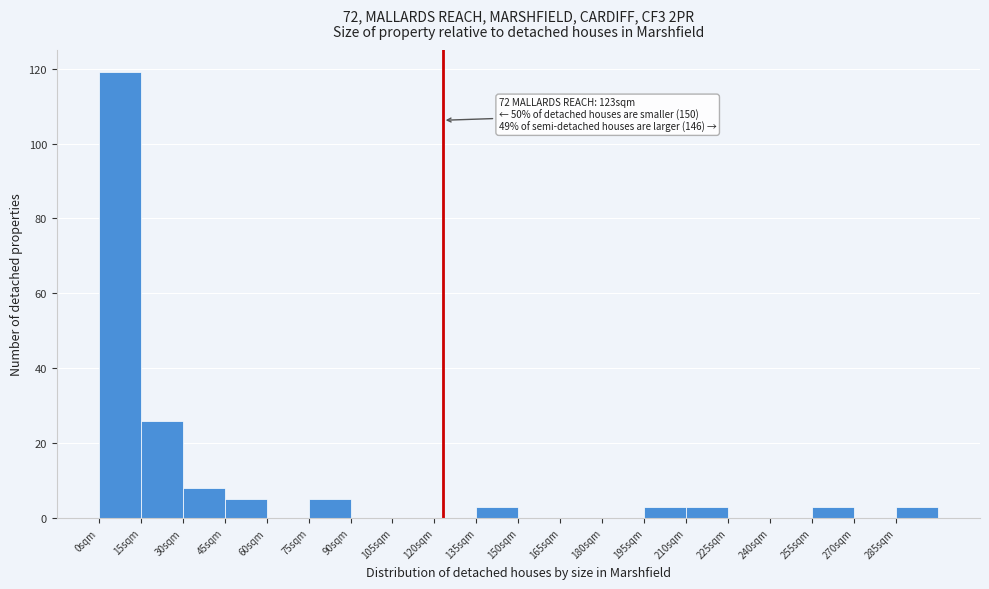

Over which range of the x-axis is the bar tallest?

0 to 15